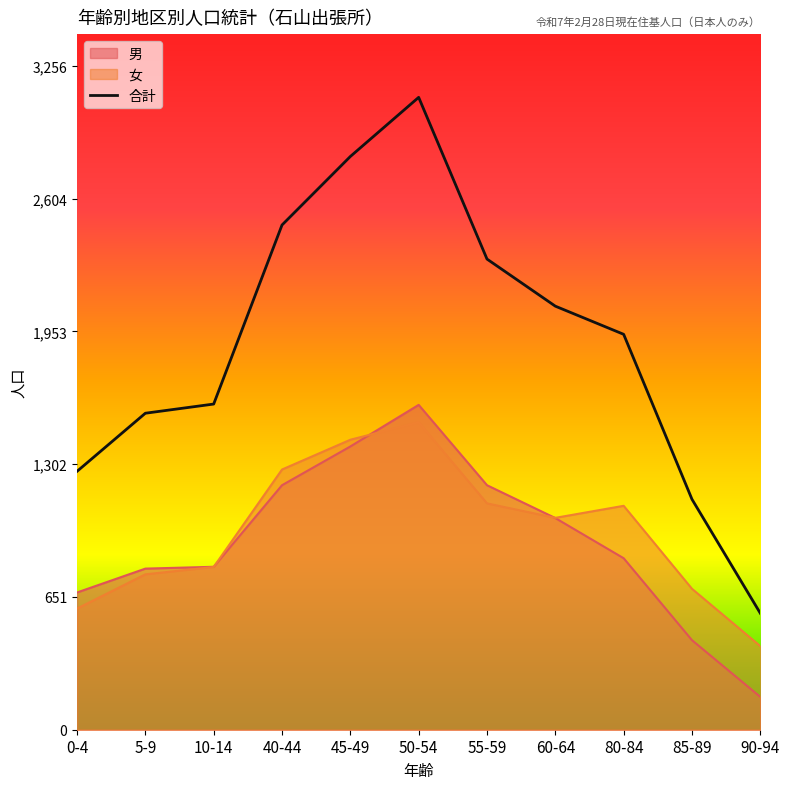

What is the label of the 8th point from the right?

40-44